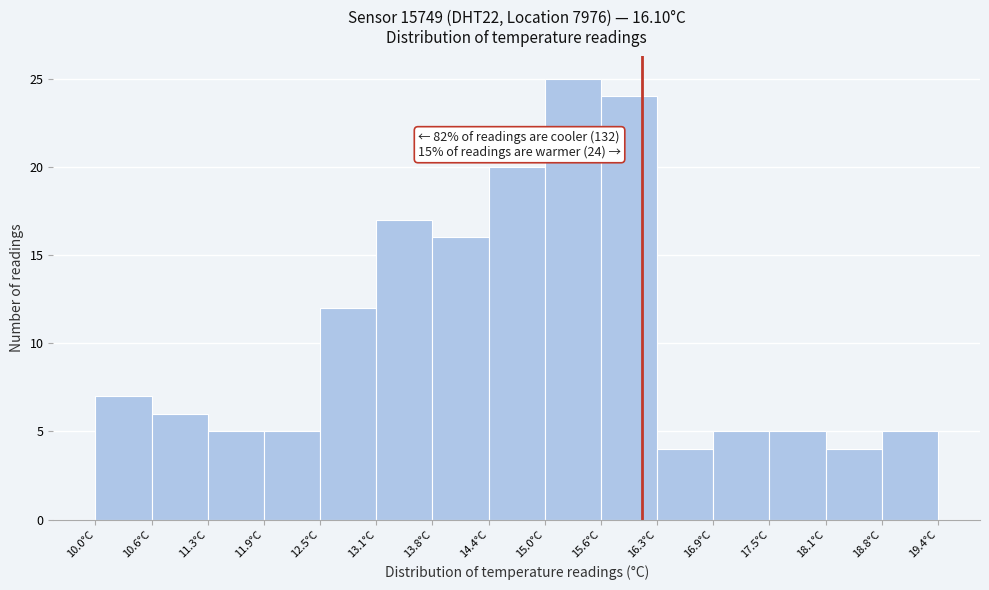

Over which range of the x-axis is the bar tallest?

15.0 to 15.6